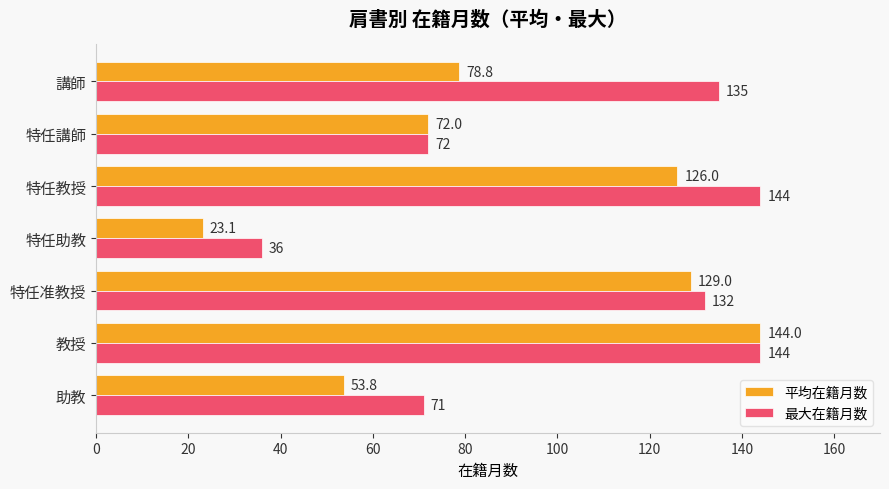

What is the sum of all 最大在籍月数 values?

734.0